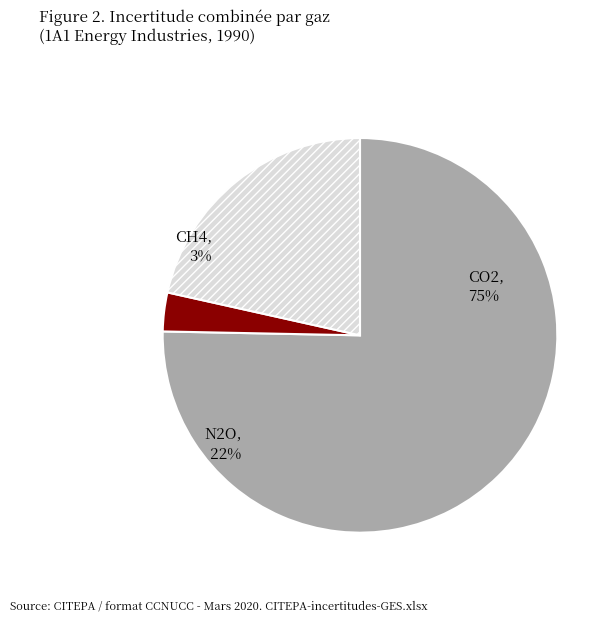

Which slice is the largest?

CO2